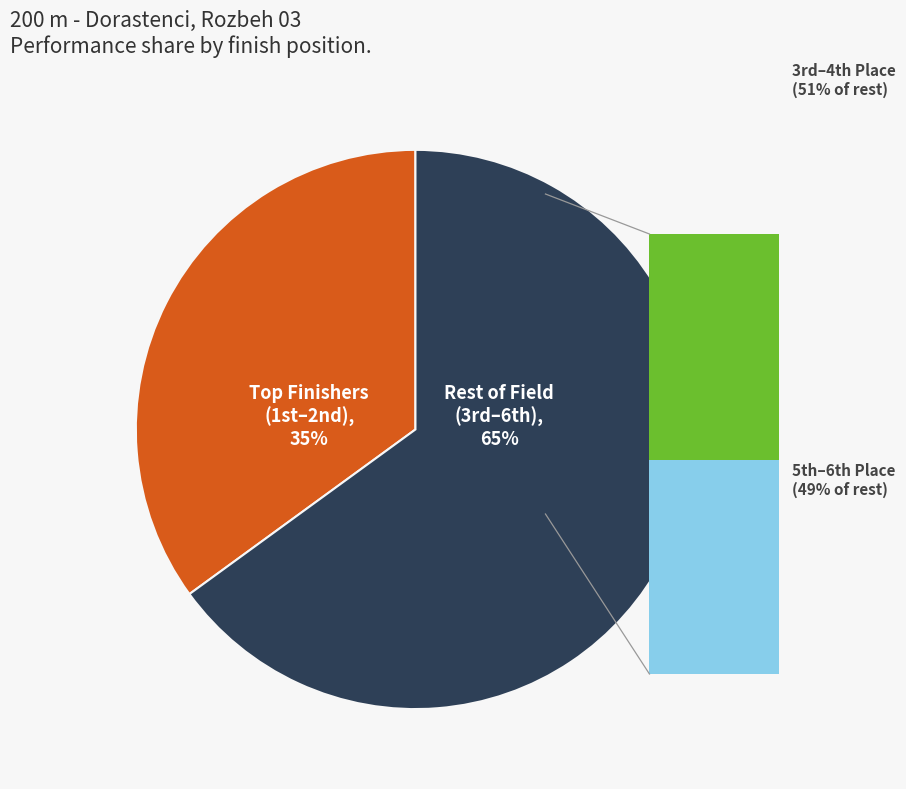

Which category has the biggest portion of the pie?

Rest of Field (3rd–6th)